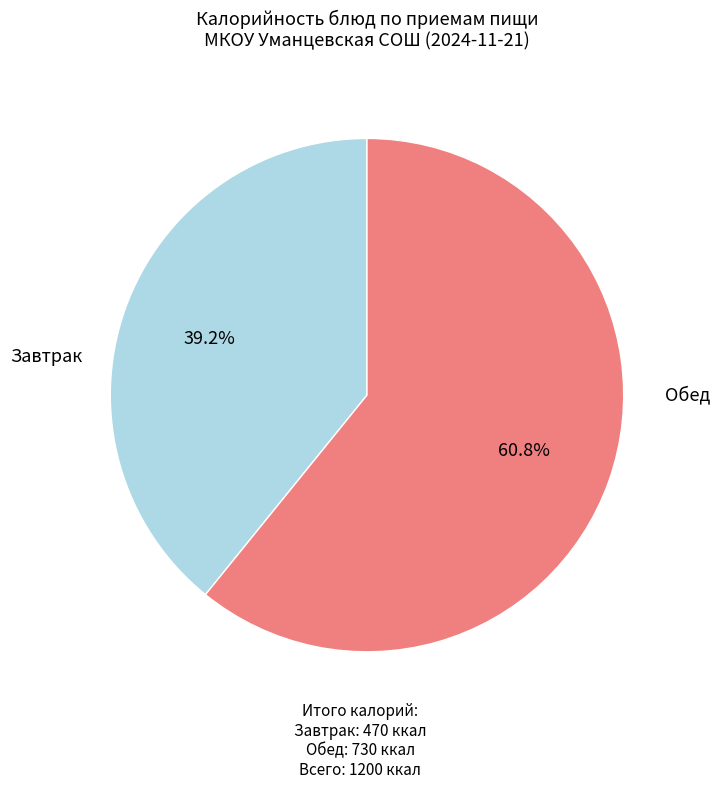

Is there any slice that represents more than half of the pie?

Yes